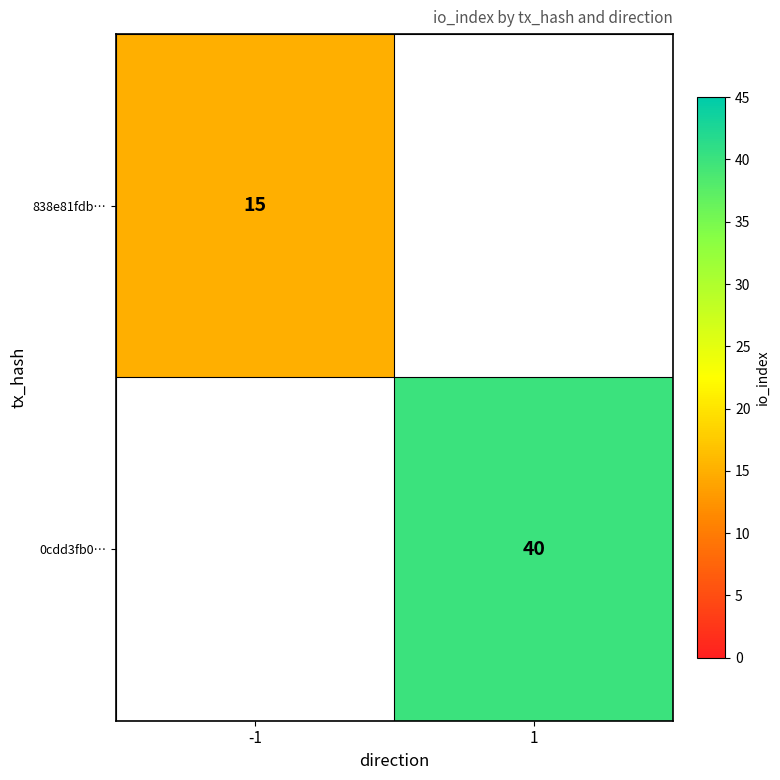

The 838e81fdb… series shows 15 at -1. True or false?

True